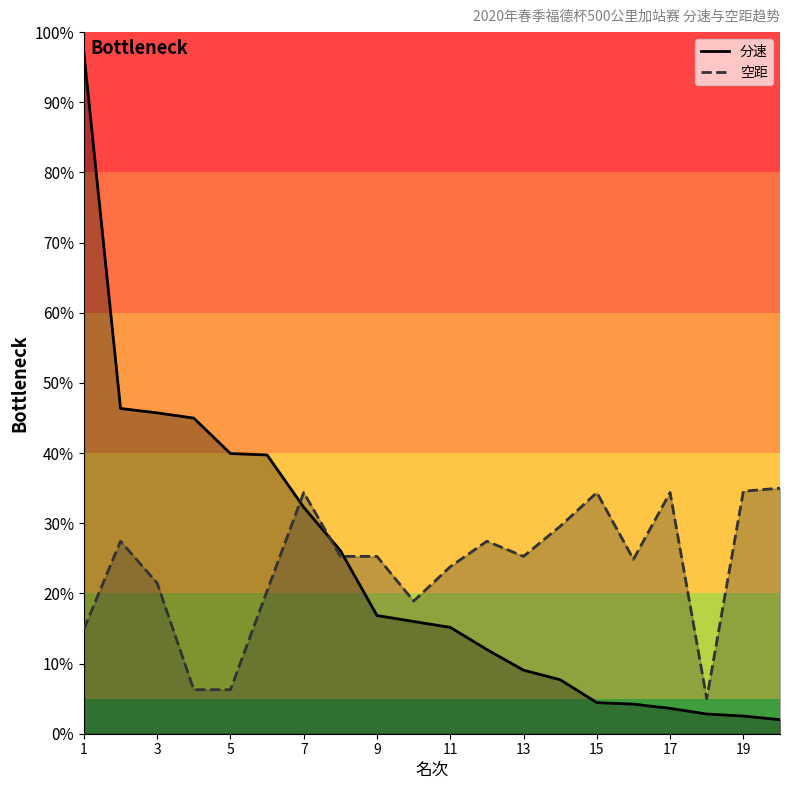

What is the greatest value displayed?

97.0